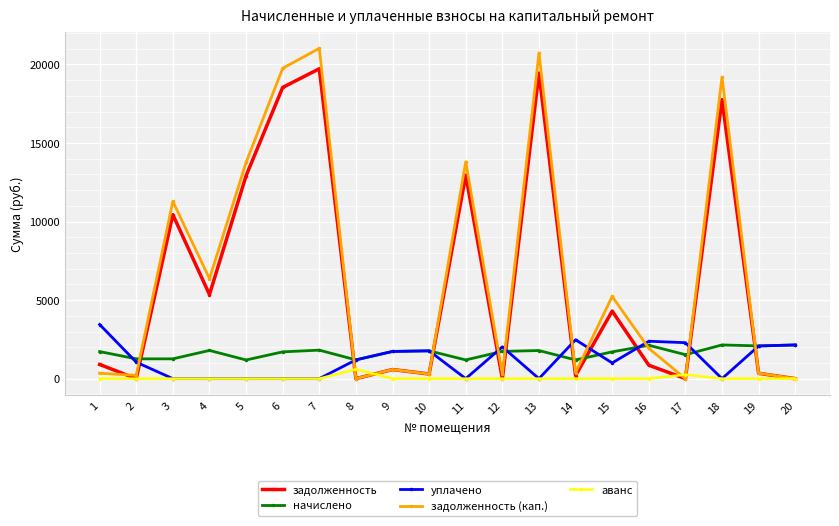

True or false: аванс has more than 0 points higher than both neighbors.

True